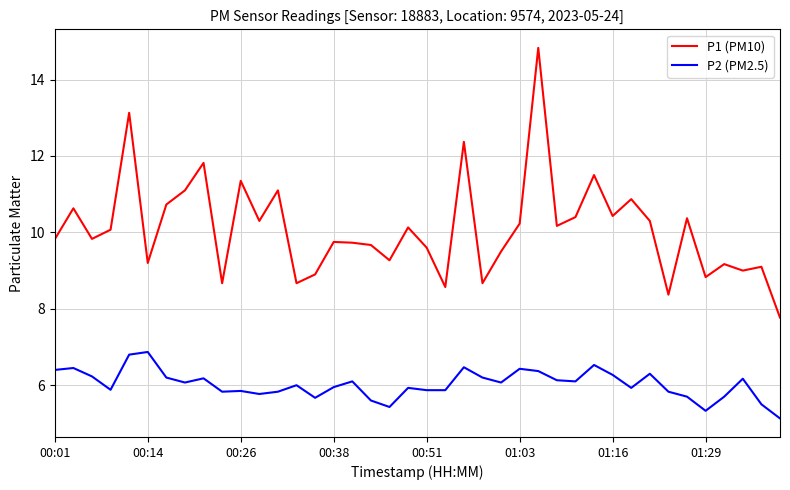

True or false: P1 (PM10) and P2 (PM2.5) cross at least once.

False